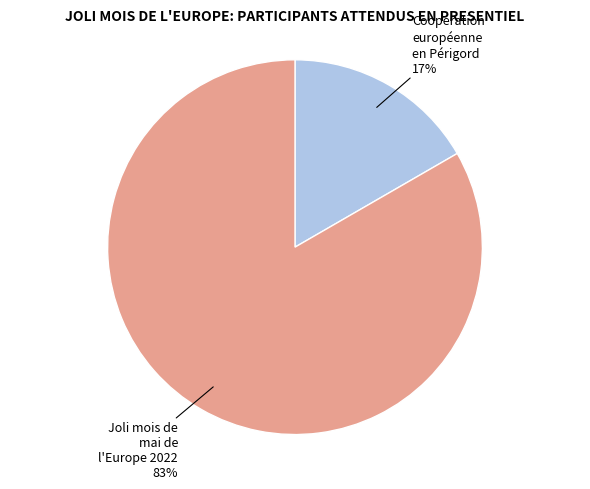

How many segments does this pie chart have?

2